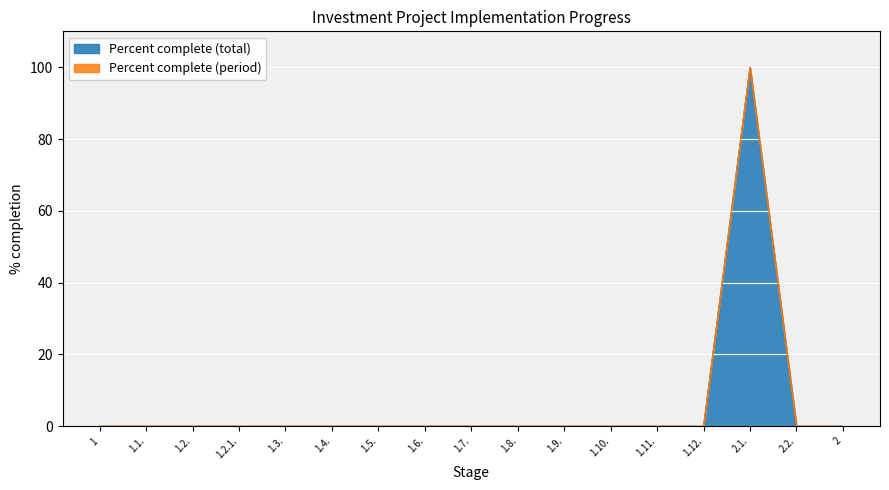

Rank the categories by value from highest to lowest.

2.1., 1, 1.1., 1.2., 1.2.1., 1.3., 1.4., 1.5., 1.6., 1.7., 1.8., 1.9., 1.10., 1.11., 1.12., 2.2., 2